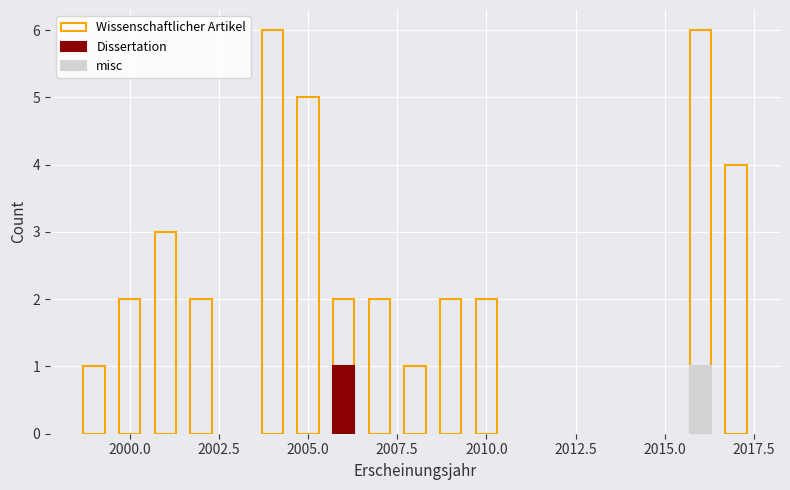

What is the difference between the values at 2000.0 and 2017.5?

1